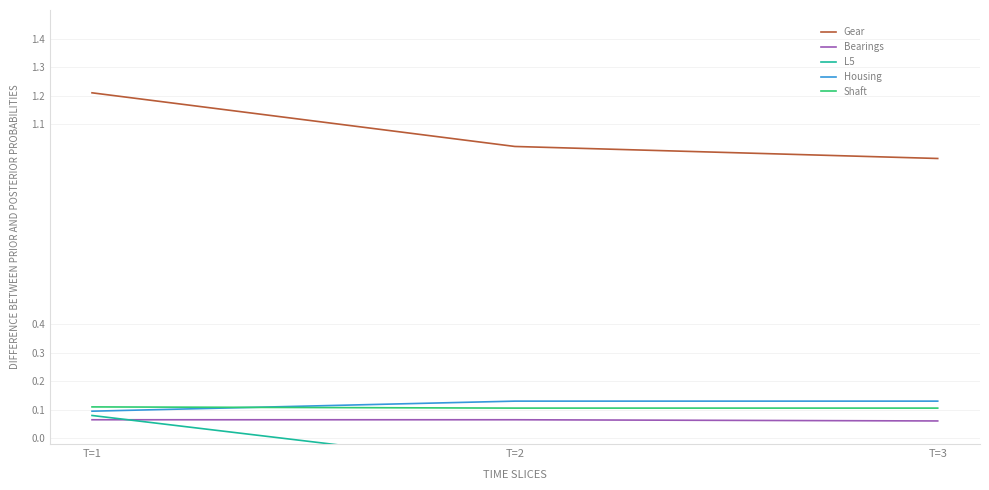

True or false: Bearings has a value of 0.1 at T=3.

True